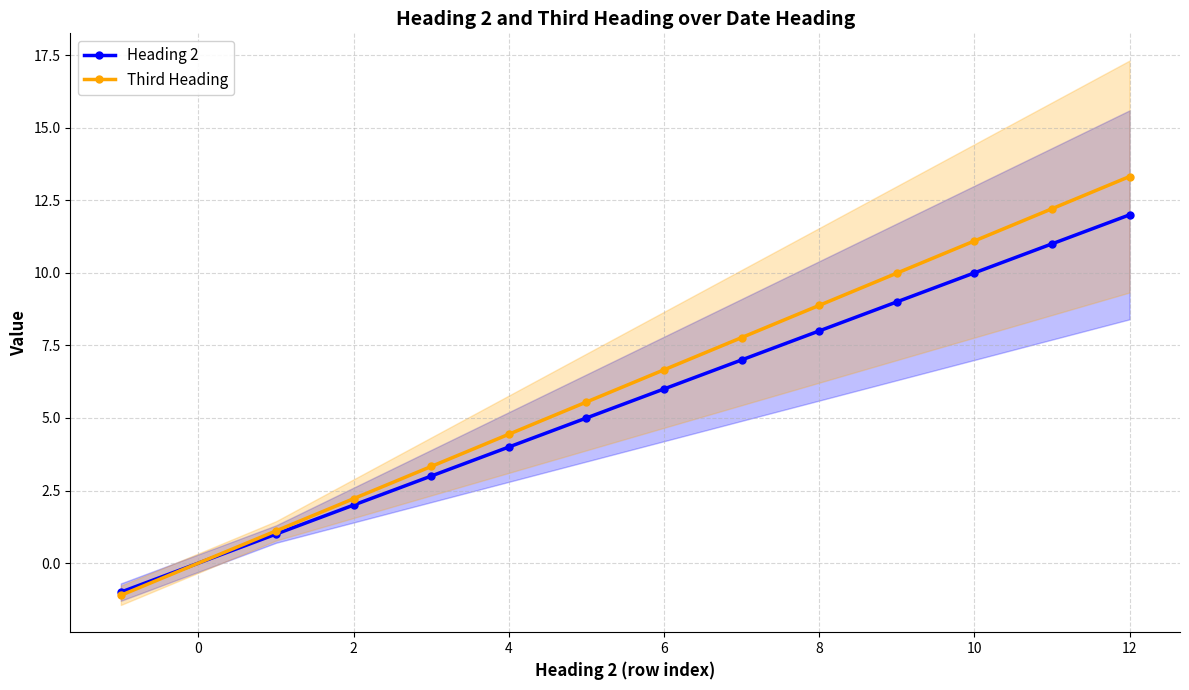

At 9, list the series in order from largest to smallest.

Third Heading, Heading 2